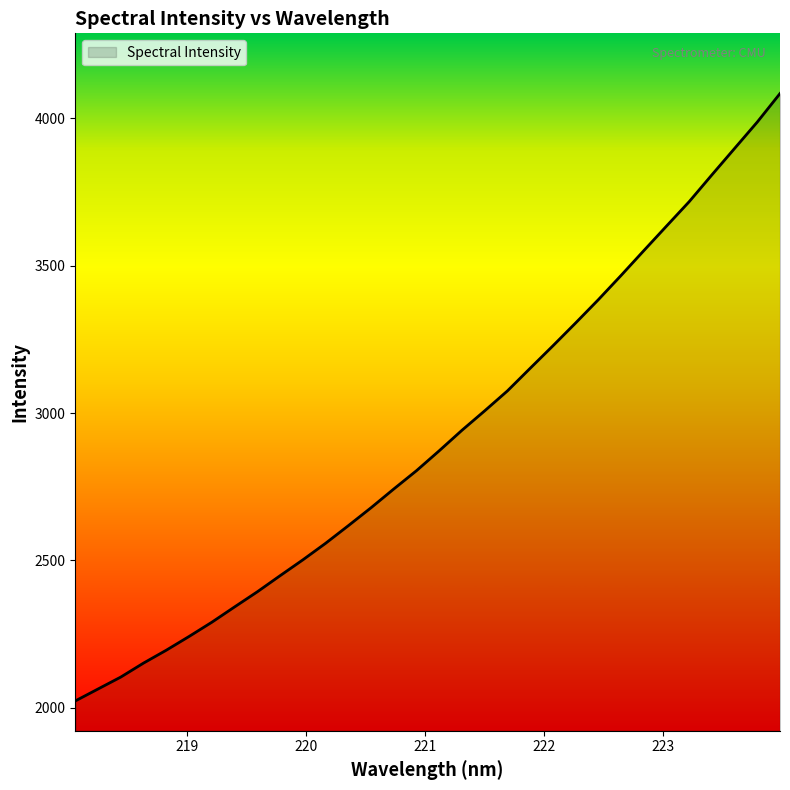

What is the minimum value shown in the chart?

2023.5